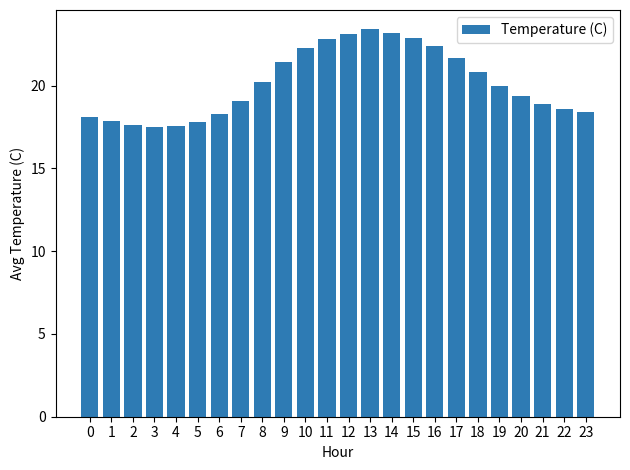

What is the minimum value shown in the chart?

17.5